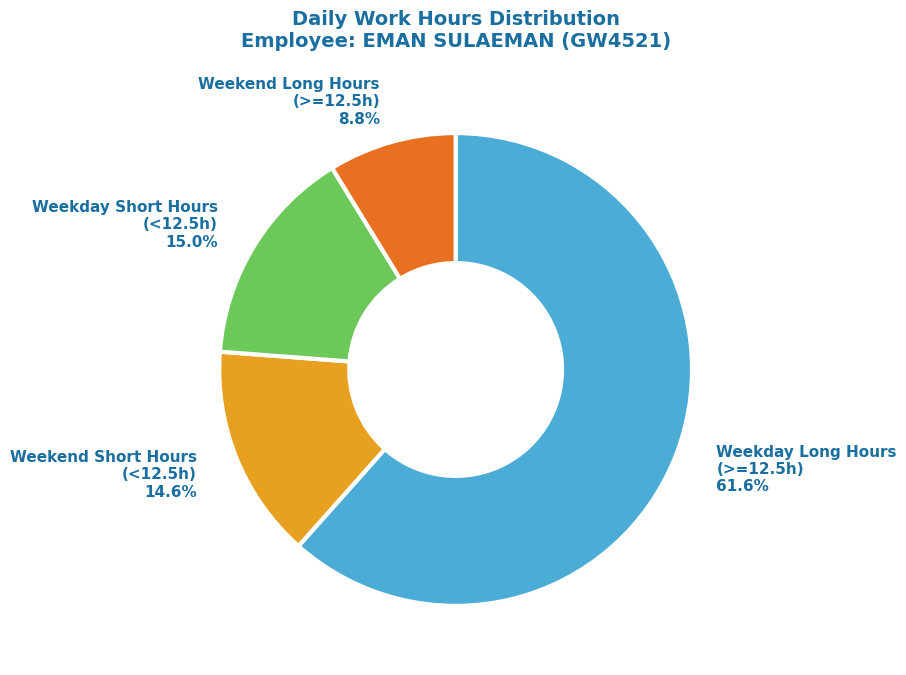

Is there a majority slice in this chart?

Yes